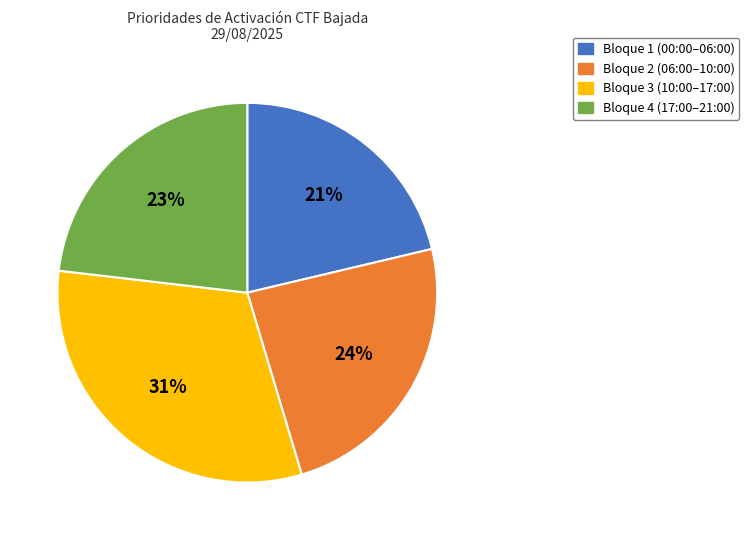

How many slices are in this pie chart?

4